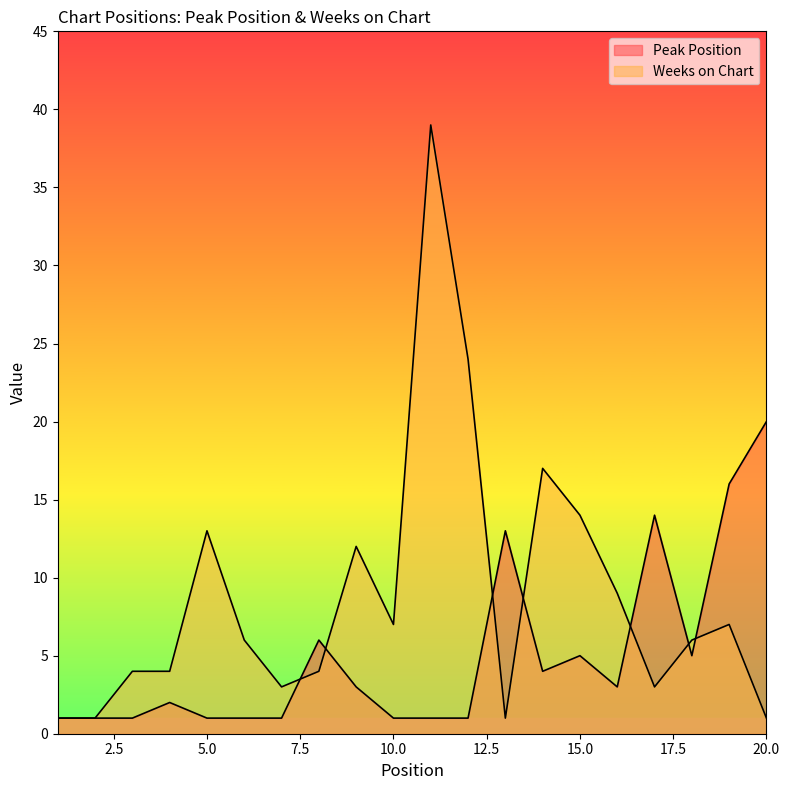

Between 12 and 15, which series saw the biggest shift?

Weeks on Chart